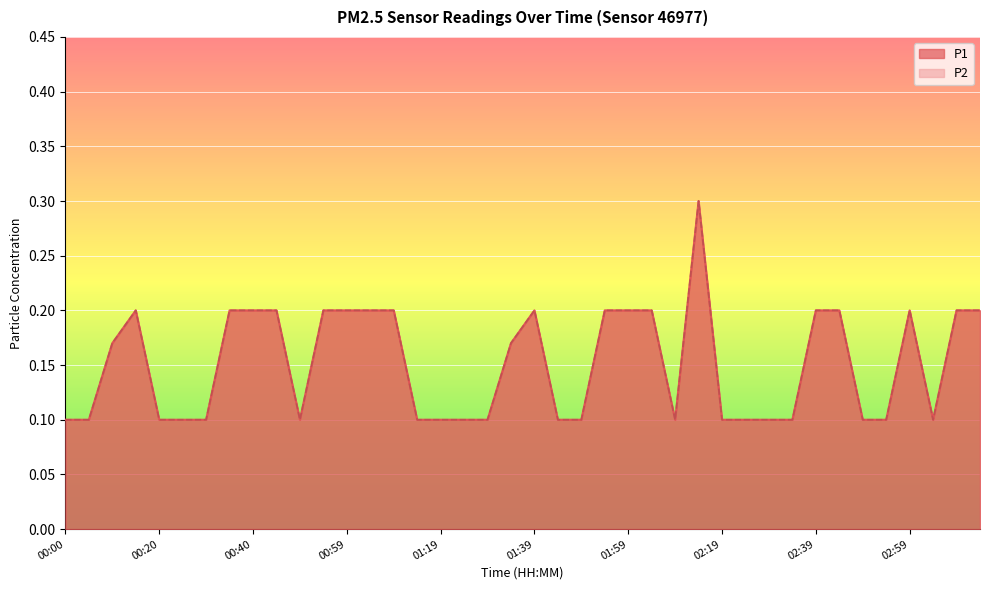

Reading right to left, list all the values displayed in this chart.

P1: 03:14=0.2	03:09=0.2	03:04=0.1	02:59=0.2	02:54=0.1	02:49=0.1	02:44=0.2	02:39=0.2	02:34=0.1	02:29=0.1	02:24=0.1	02:19=0.1	02:14=0.3	02:09=0.1	02:04=0.2	01:59=0.2	01:54=0.2	01:49=0.1	01:44=0.1	01:39=0.2	01:34=0.2	01:29=0.1	01:24=0.1	01:19=0.1	01:14=0.1	01:09=0.2	01:04=0.2	00:59=0.2	00:54=0.2	00:50=0.1	00:45=0.2	00:40=0.2	00:35=0.2	00:30=0.1	00:25=0.1	00:20=0.1	00:15=0.2	00:10=0.2	00:05=0.1	00:00=0.1
P2: 03:14=0.2	03:09=0.2	03:04=0.1	02:59=0.2	02:54=0.1	02:49=0.1	02:44=0.2	02:39=0.2	02:34=0.1	02:29=0.1	02:24=0.1	02:19=0.1	02:14=0.3	02:09=0.1	02:04=0.2	01:59=0.2	01:54=0.2	01:49=0.1	01:44=0.1	01:39=0.2	01:34=0.2	01:29=0.1	01:24=0.1	01:19=0.1	01:14=0.1	01:09=0.2	01:04=0.2	00:59=0.2	00:54=0.2	00:50=0.1	00:45=0.2	00:40=0.2	00:35=0.2	00:30=0.1	00:25=0.1	00:20=0.1	00:15=0.2	00:10=0.2	00:05=0.1	00:00=0.1